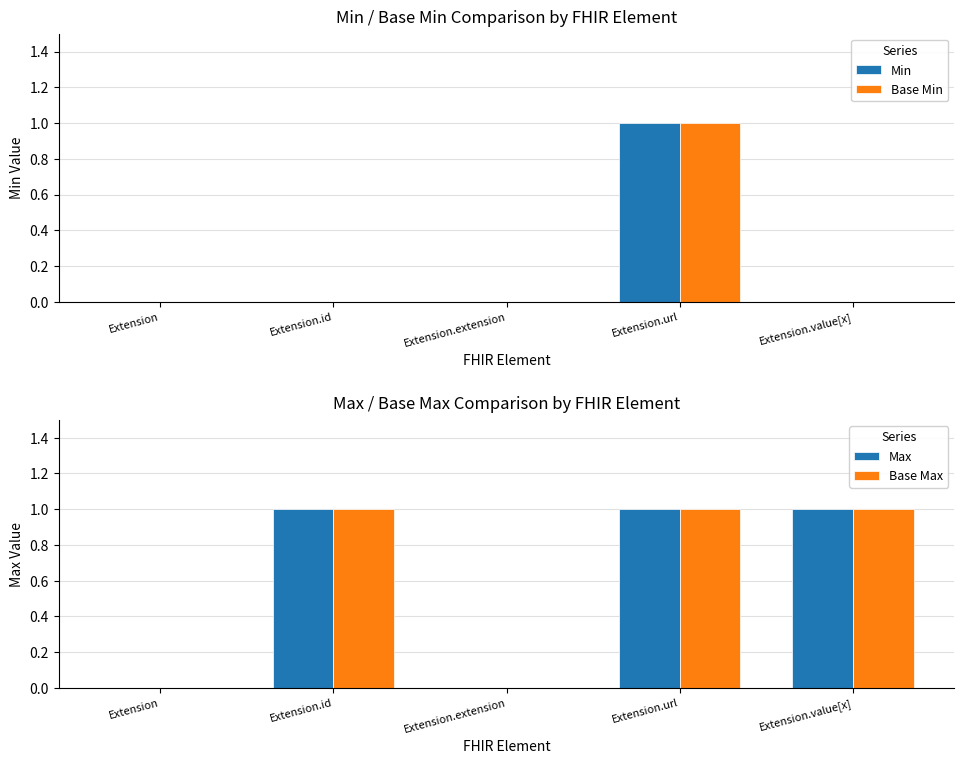

The Base Max series shows 0 at Extension.url. True or false?

False